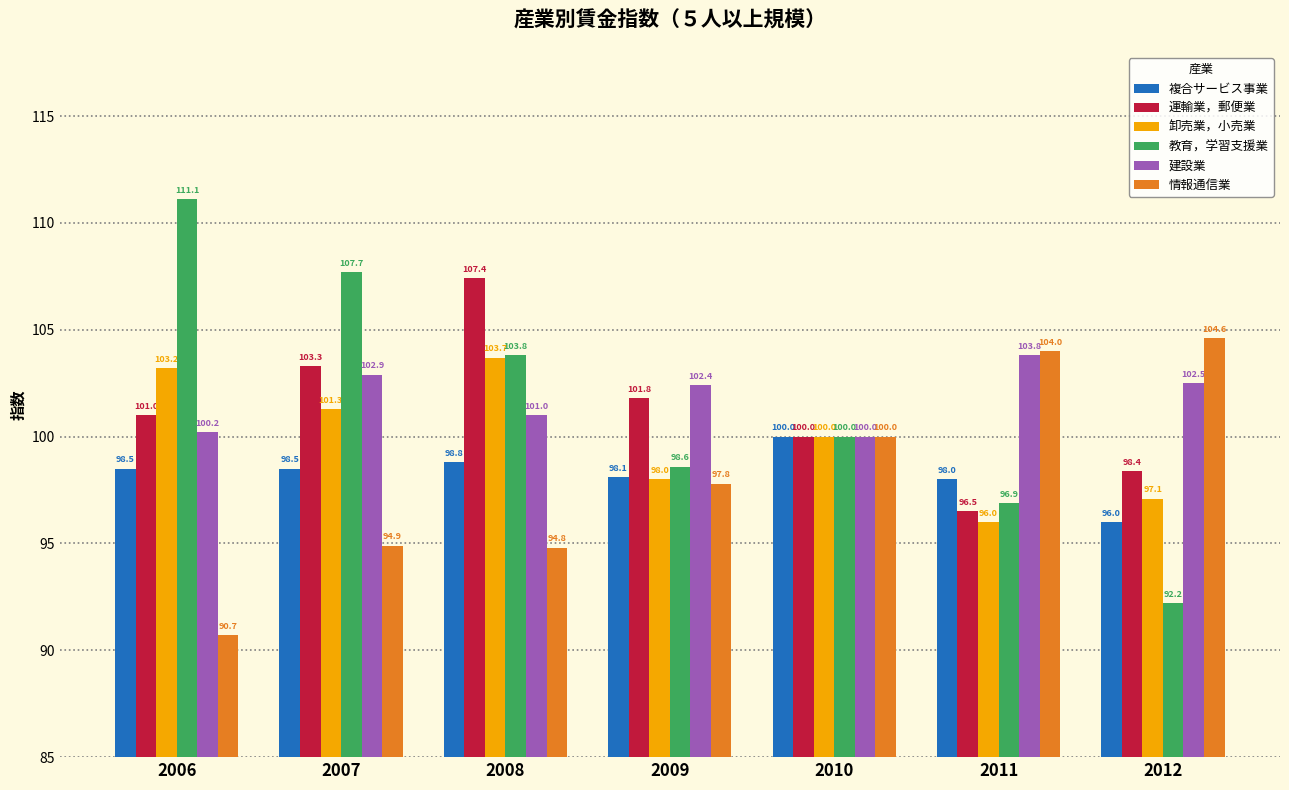

The 卸売業，小売業 series shows 100.0 at 2010. True or false?

True